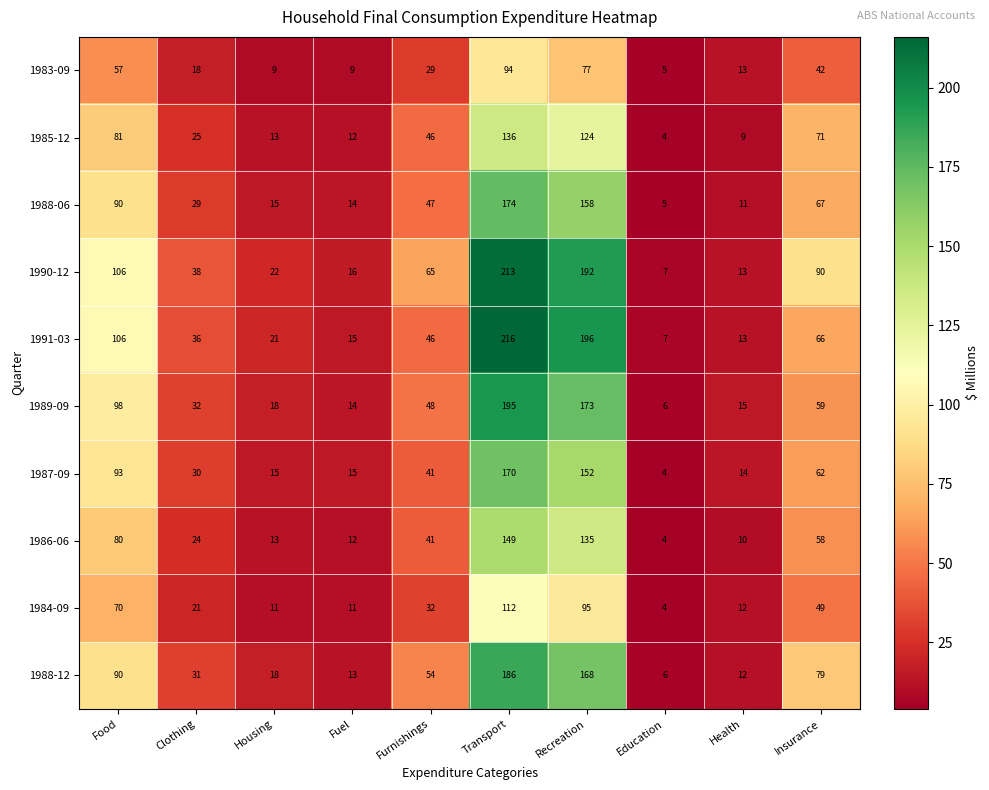

What is the difference between the second highest and minimum values in the 1988-06 series?

153